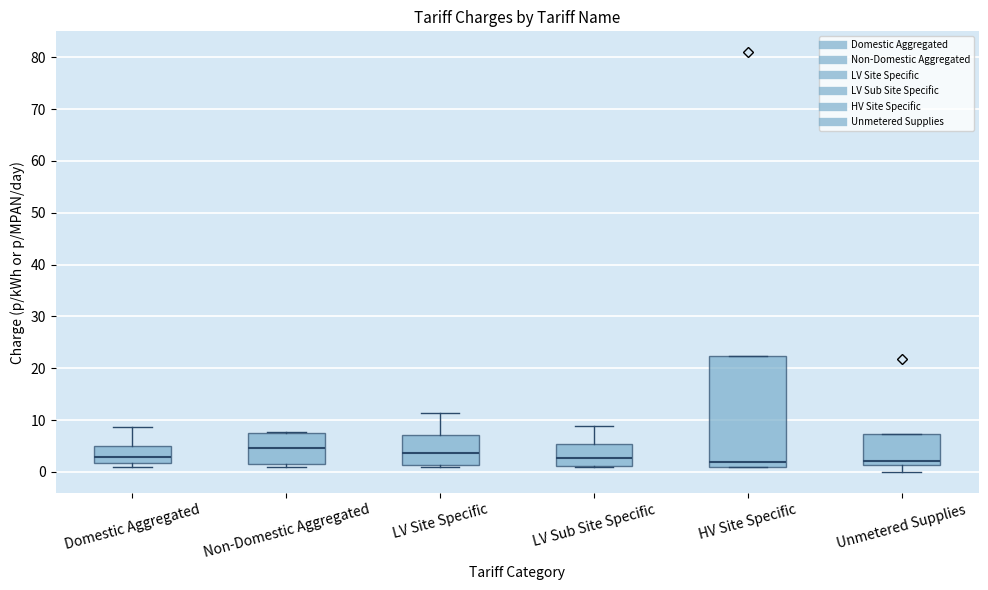

Reading left to right, read every box against the y-axis: the position of its median line, the range the box covers, and the ends of its whiskers. The values are not printed on the chart, so give them approximately, as read against the axis.

Domestic Aggregated: median 3, box 2 to 5, whiskers 1 to 9
Non-Domestic Aggregated: median 5, box 2 to 8, whiskers 1 to 8
LV Site Specific: median 4, box 1 to 7, whiskers 1 (just below the box's lower edge) to 11
LV Sub Site Specific: median 3, box 1 to 5, whiskers 1 to 9
HV Site Specific: median 2, box 1 to 22, whiskers 1 to 22
Unmetered Supplies: median 2, box 1 to 7, whiskers 0 to 7